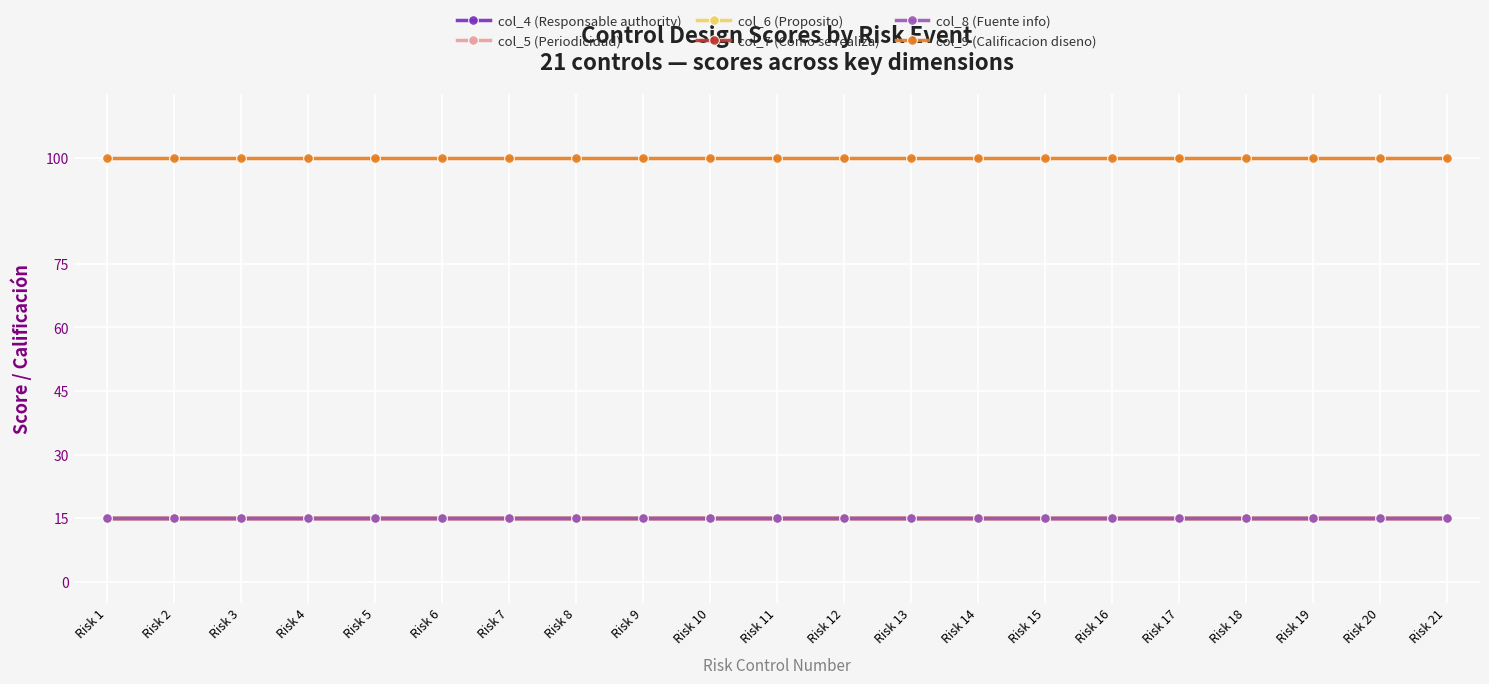

Reading right to left, transcribe all the data shown in this chart.

col_4 (Responsable authority): Risk 21=15	Risk 20=15	Risk 19=15	Risk 18=15	Risk 17=15	Risk 16=15	Risk 15=15	Risk 14=15	Risk 13=15	Risk 12=15	Risk 11=15	Risk 10=15	Risk 9=15	Risk 8=15	Risk 7=15	Risk 6=15	Risk 5=15	Risk 4=15	Risk 3=15	Risk 2=15	Risk 1=15
col_5 (Periodicidad): Risk 21=15	Risk 20=15	Risk 19=15	Risk 18=15	Risk 17=15	Risk 16=15	Risk 15=15	Risk 14=15	Risk 13=15	Risk 12=15	Risk 11=15	Risk 10=15	Risk 9=15	Risk 8=15	Risk 7=15	Risk 6=15	Risk 5=15	Risk 4=15	Risk 3=15	Risk 2=15	Risk 1=15
col_6 (Proposito): Risk 21=15	Risk 20=15	Risk 19=15	Risk 18=15	Risk 17=15	Risk 16=15	Risk 15=15	Risk 14=15	Risk 13=15	Risk 12=15	Risk 11=15	Risk 10=15	Risk 9=15	Risk 8=15	Risk 7=15	Risk 6=15	Risk 5=15	Risk 4=15	Risk 3=15	Risk 2=15	Risk 1=15
col_7 (Como se realiza): Risk 21=15	Risk 20=15	Risk 19=15	Risk 18=15	Risk 17=15	Risk 16=15	Risk 15=15	Risk 14=15	Risk 13=15	Risk 12=15	Risk 11=15	Risk 10=15	Risk 9=15	Risk 8=15	Risk 7=15	Risk 6=15	Risk 5=15	Risk 4=15	Risk 3=15	Risk 2=15	Risk 1=15
col_8 (Fuente info): Risk 21=15	Risk 20=15	Risk 19=15	Risk 18=15	Risk 17=15	Risk 16=15	Risk 15=15	Risk 14=15	Risk 13=15	Risk 12=15	Risk 11=15	Risk 10=15	Risk 9=15	Risk 8=15	Risk 7=15	Risk 6=15	Risk 5=15	Risk 4=15	Risk 3=15	Risk 2=15	Risk 1=15
col_9 (Calificacion diseno): Risk 21=100	Risk 20=100	Risk 19=100	Risk 18=100	Risk 17=100	Risk 16=100	Risk 15=100	Risk 14=100	Risk 13=100	Risk 12=100	Risk 11=100	Risk 10=100	Risk 9=100	Risk 8=100	Risk 7=100	Risk 6=100	Risk 5=100	Risk 4=100	Risk 3=100	Risk 2=100	Risk 1=100